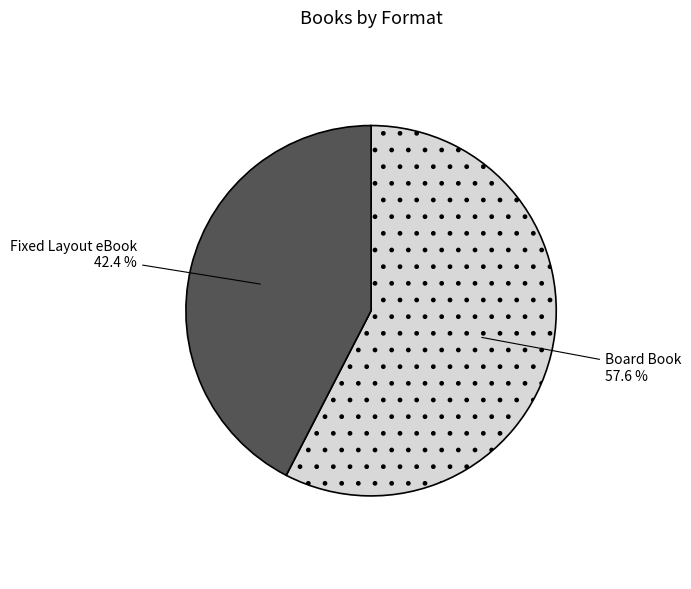

How many slices are in this pie chart?

2